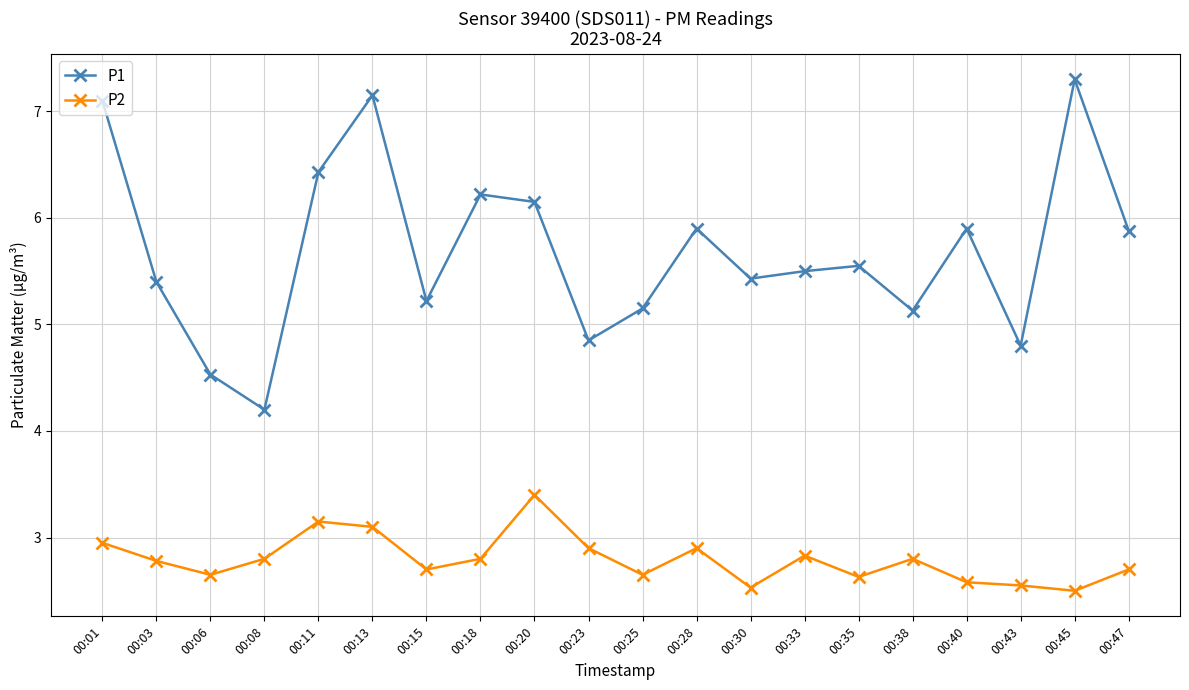

Rank the series by their average value, from highest to lowest.

P1, P2